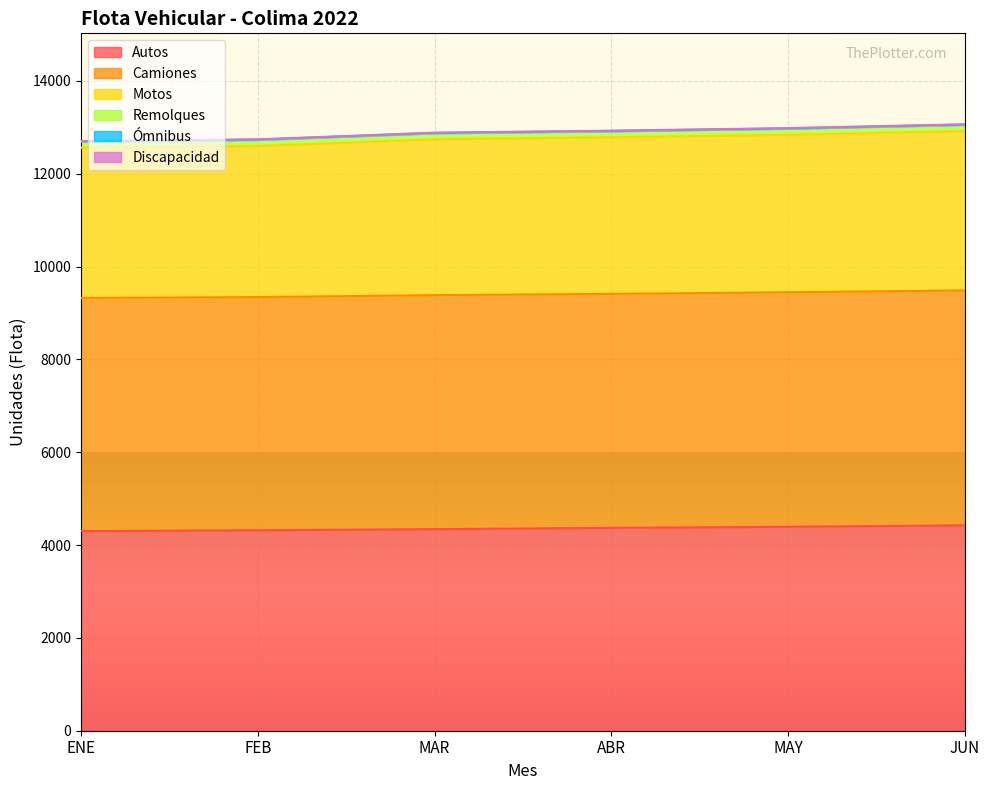

Which category has the highest value in the Autos series?

JUN